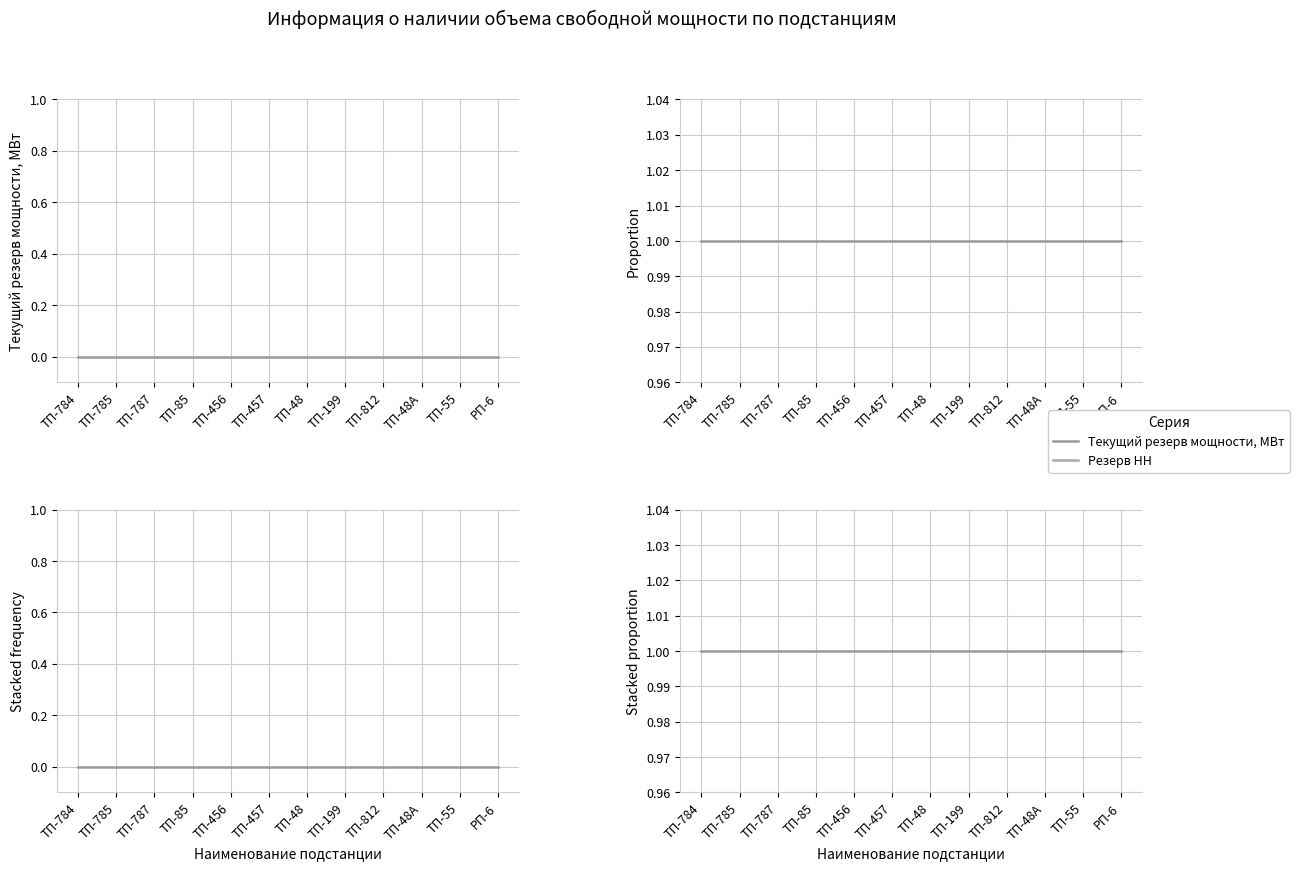

What is the sum of all Стек. доля НН values?

12